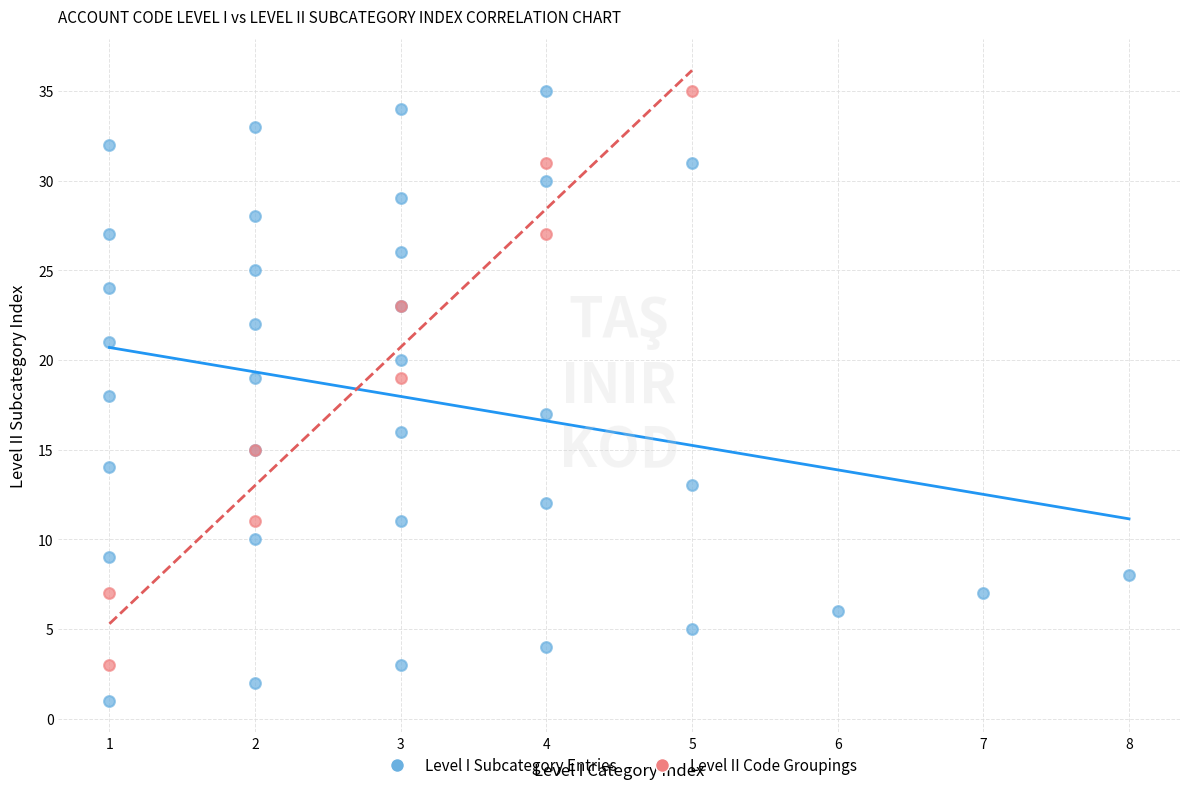

Which series has the largest Y range (max minus min)?

Level I Subcategory Entries